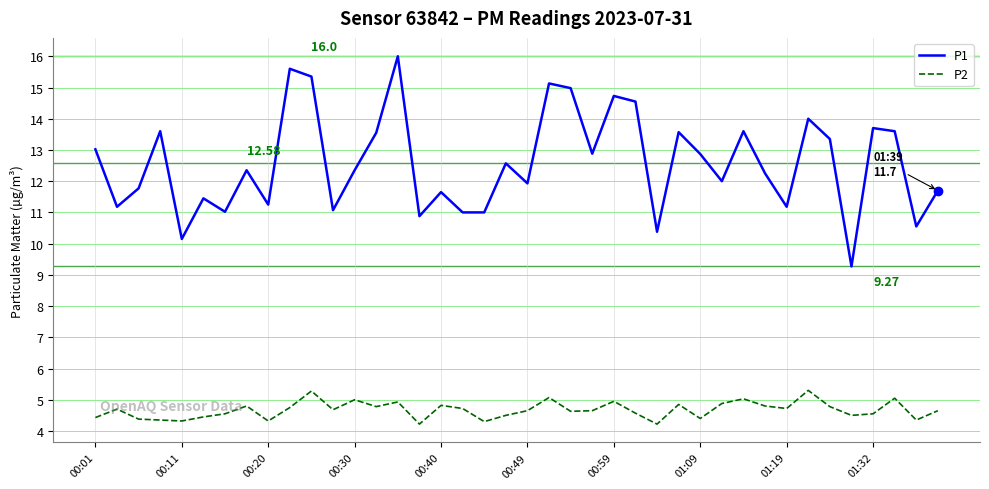

Does the chart display data point markers on the line(s)?

No